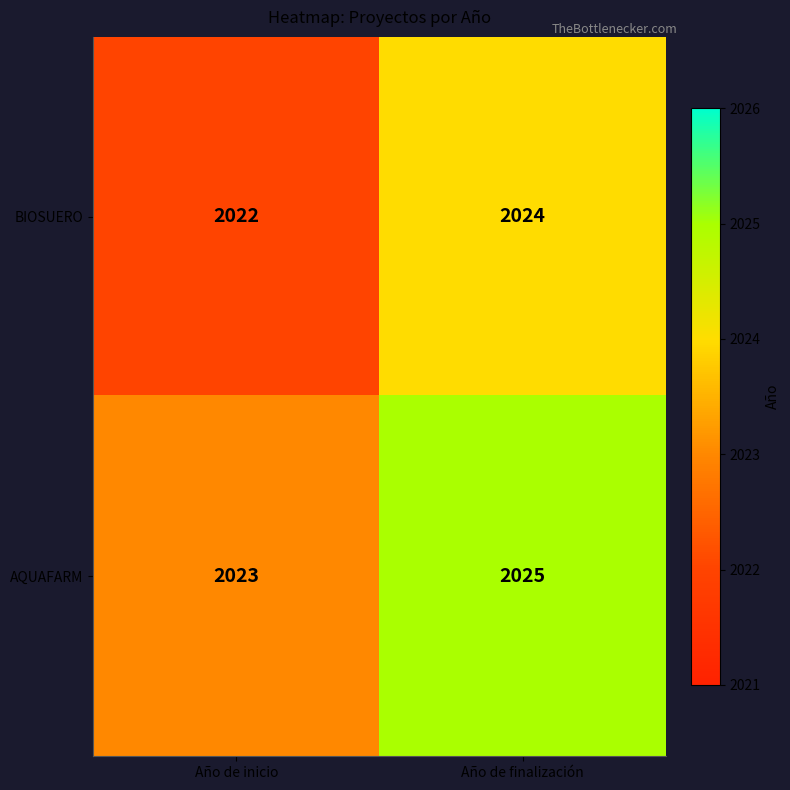

Reading left to right, extract all data points from this chart.

BIOSUERO: Año de inicio=2022	Año de finalización=2024
AQUAFARM: Año de inicio=2023	Año de finalización=2025